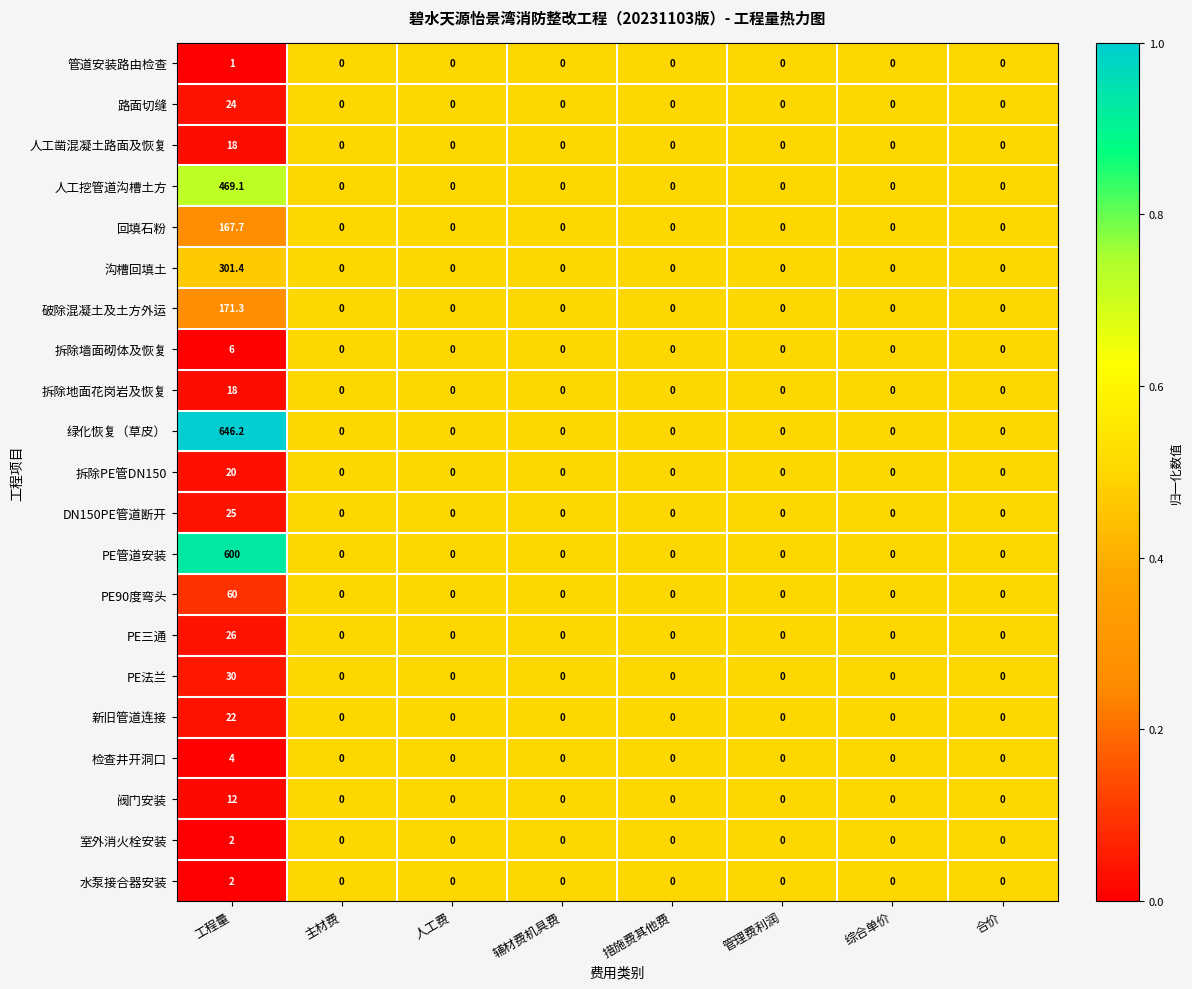

What is the sum of all 检查井开洞口 values?

4.0